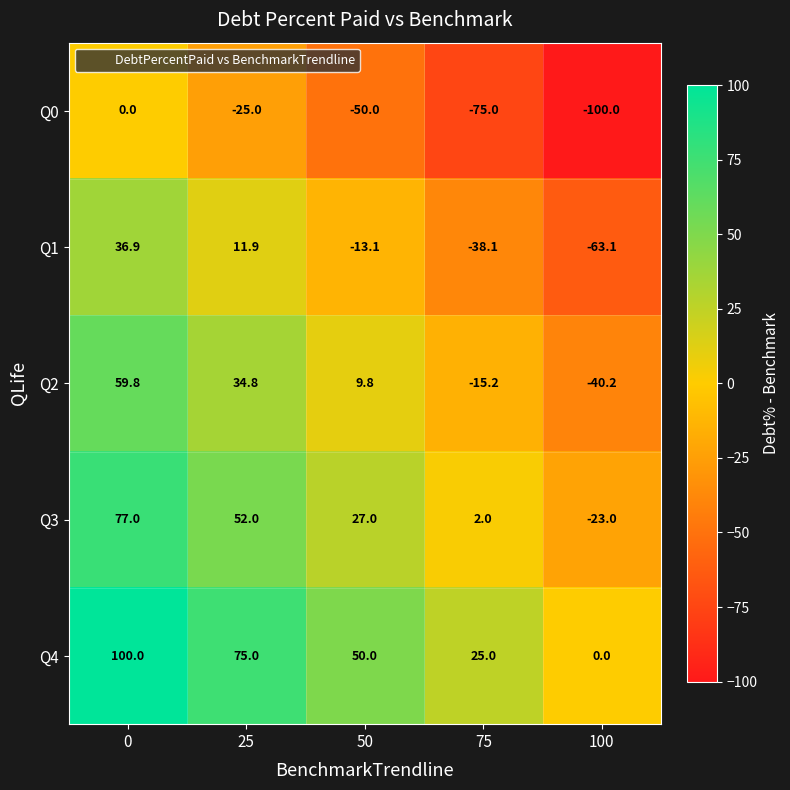

The Q0 series shows -50.0 at 50. True or false?

True